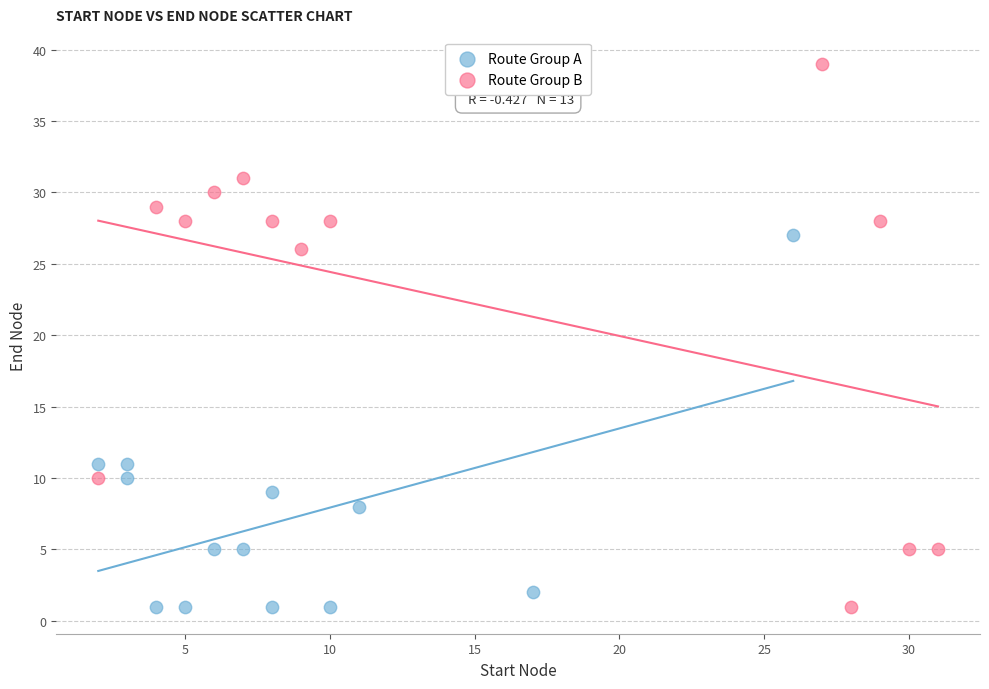

Which series reaches the maximum Y coordinate?

Route Group B